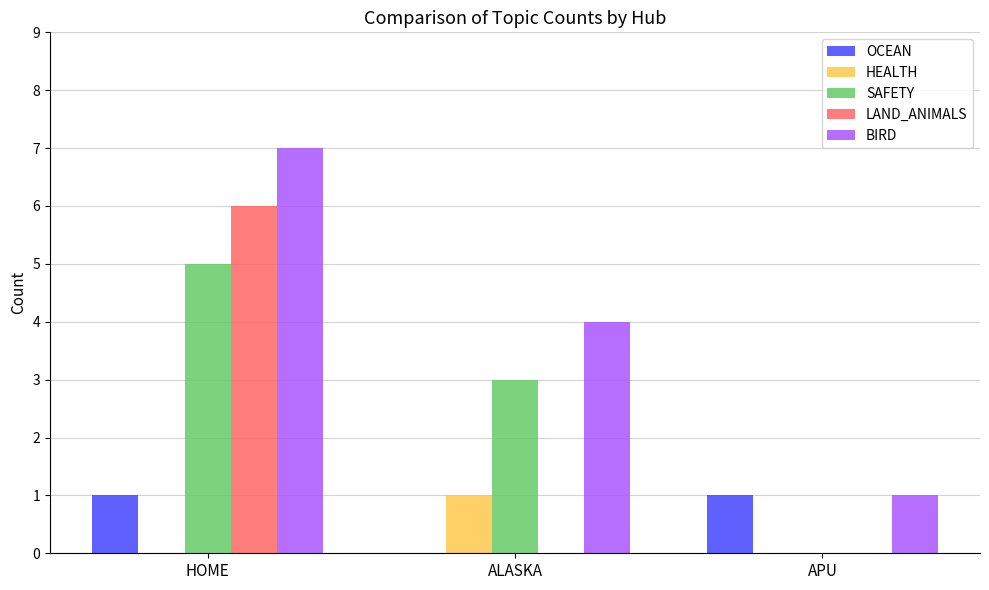

Is it true that OCEAN equals 1 at APU?

True